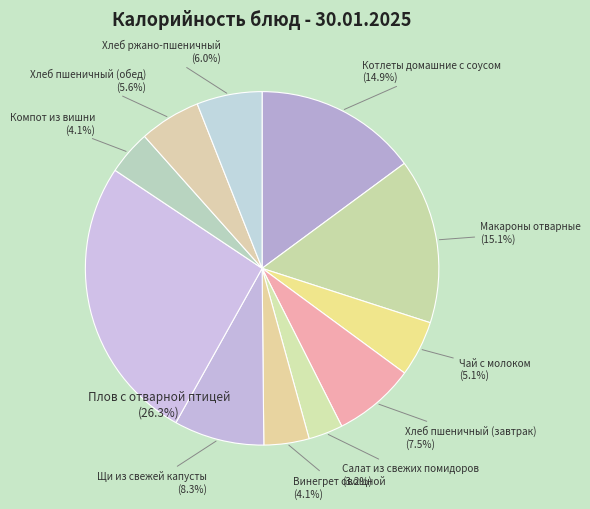

To the nearest percent, what is the difference between the Щи из свежей капусты and Компот из вишни slice percentages?

4%